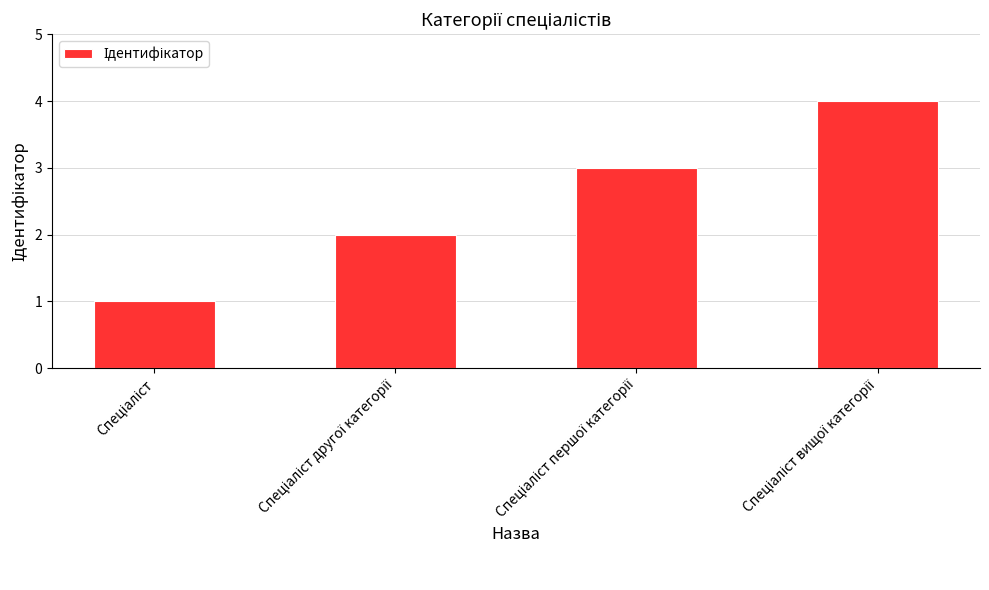

Count the values in the range 2 to 4.

3